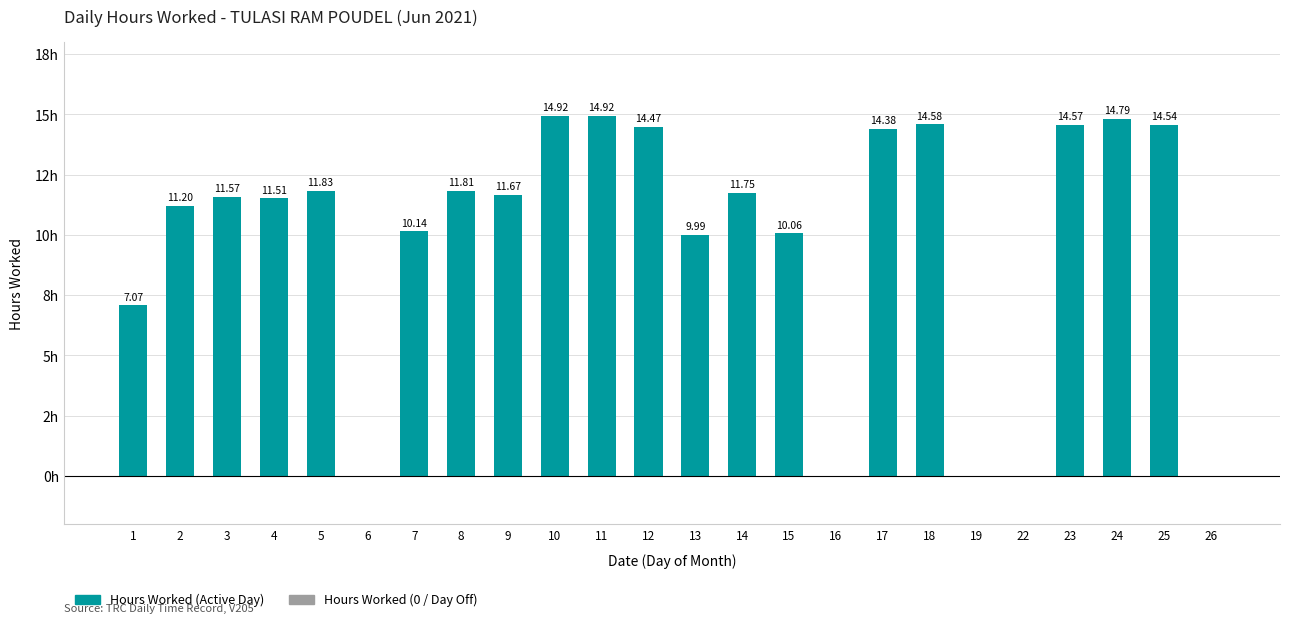

Which category has the highest value across all series?

10